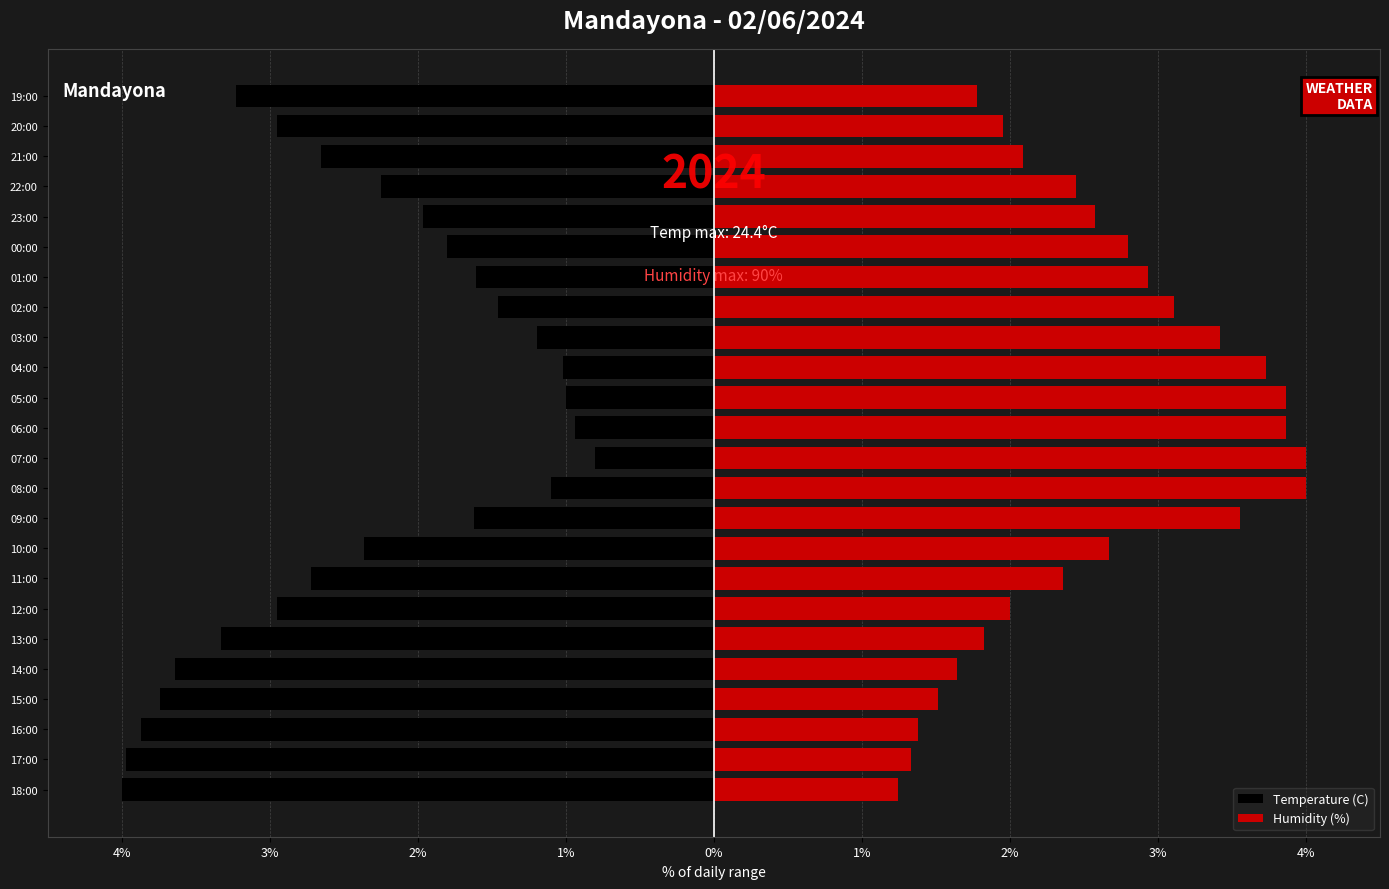

Does the chart contain any negative values?

Yes